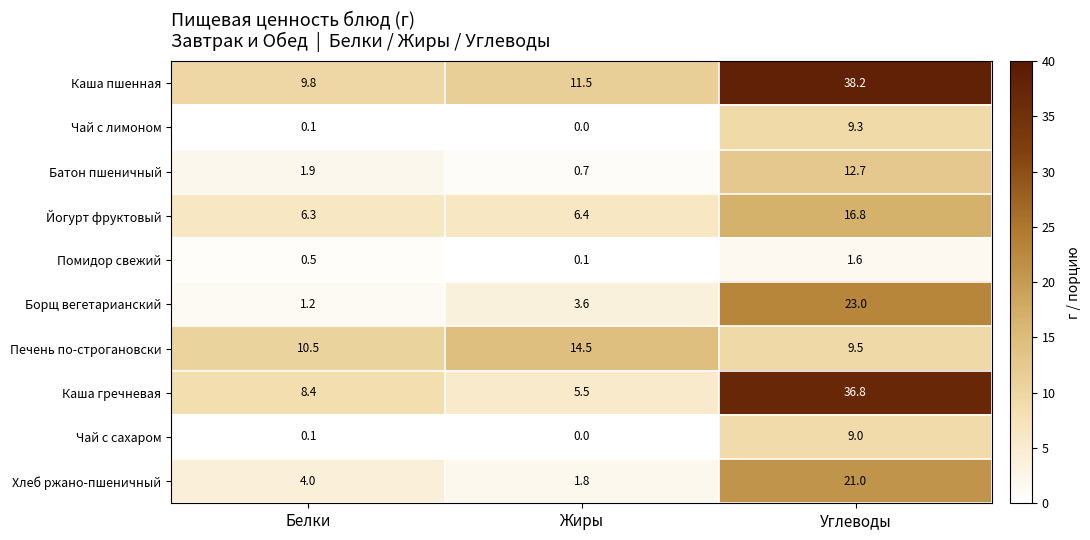

What is the difference between the maximum and minimum values in the Борщ вегетарианский series?

21.8